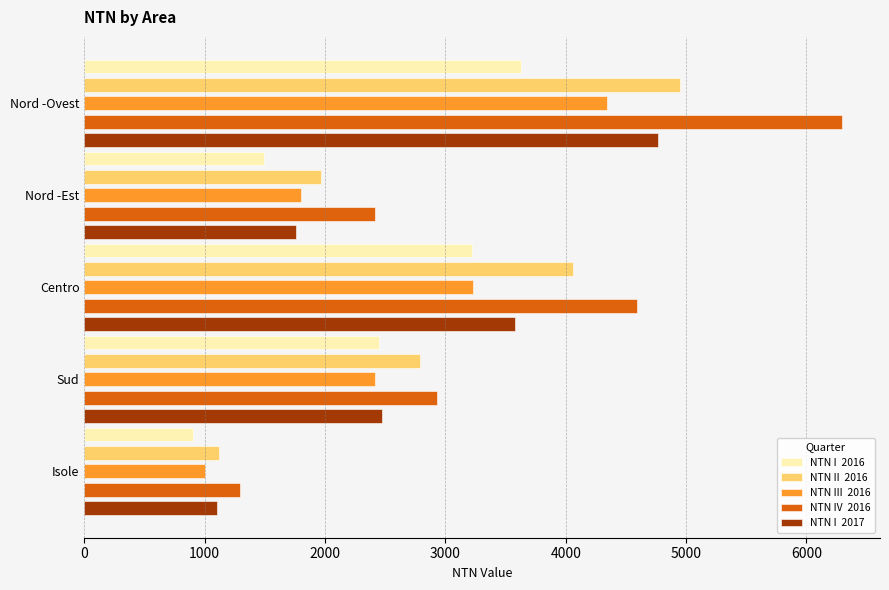

Count the number of data series in this chart.

5